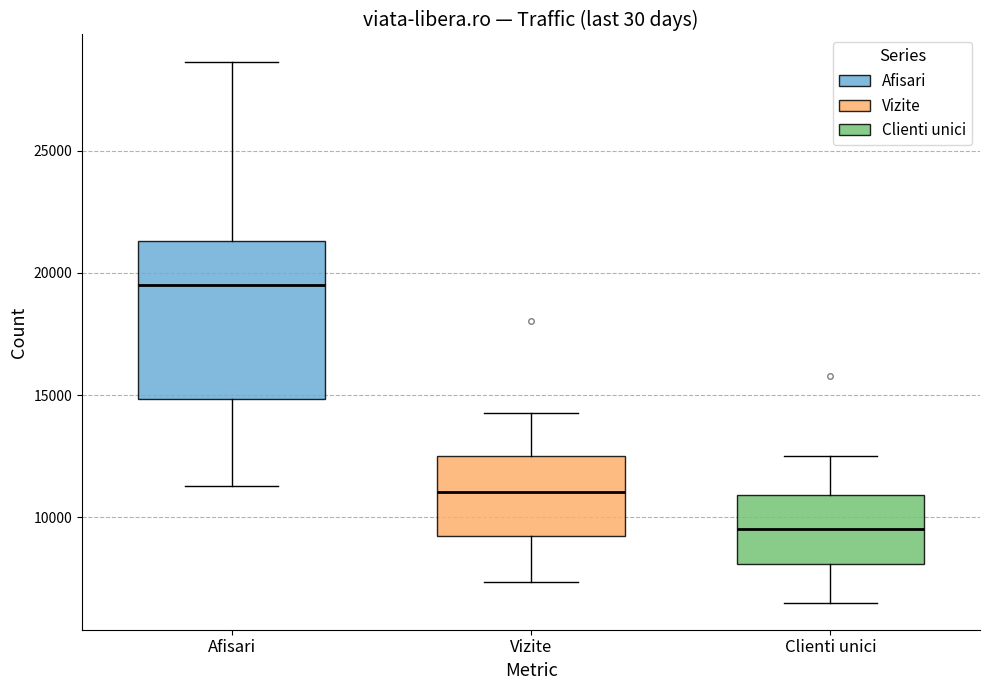

Which box's median line is the lowest?

Clienti unici